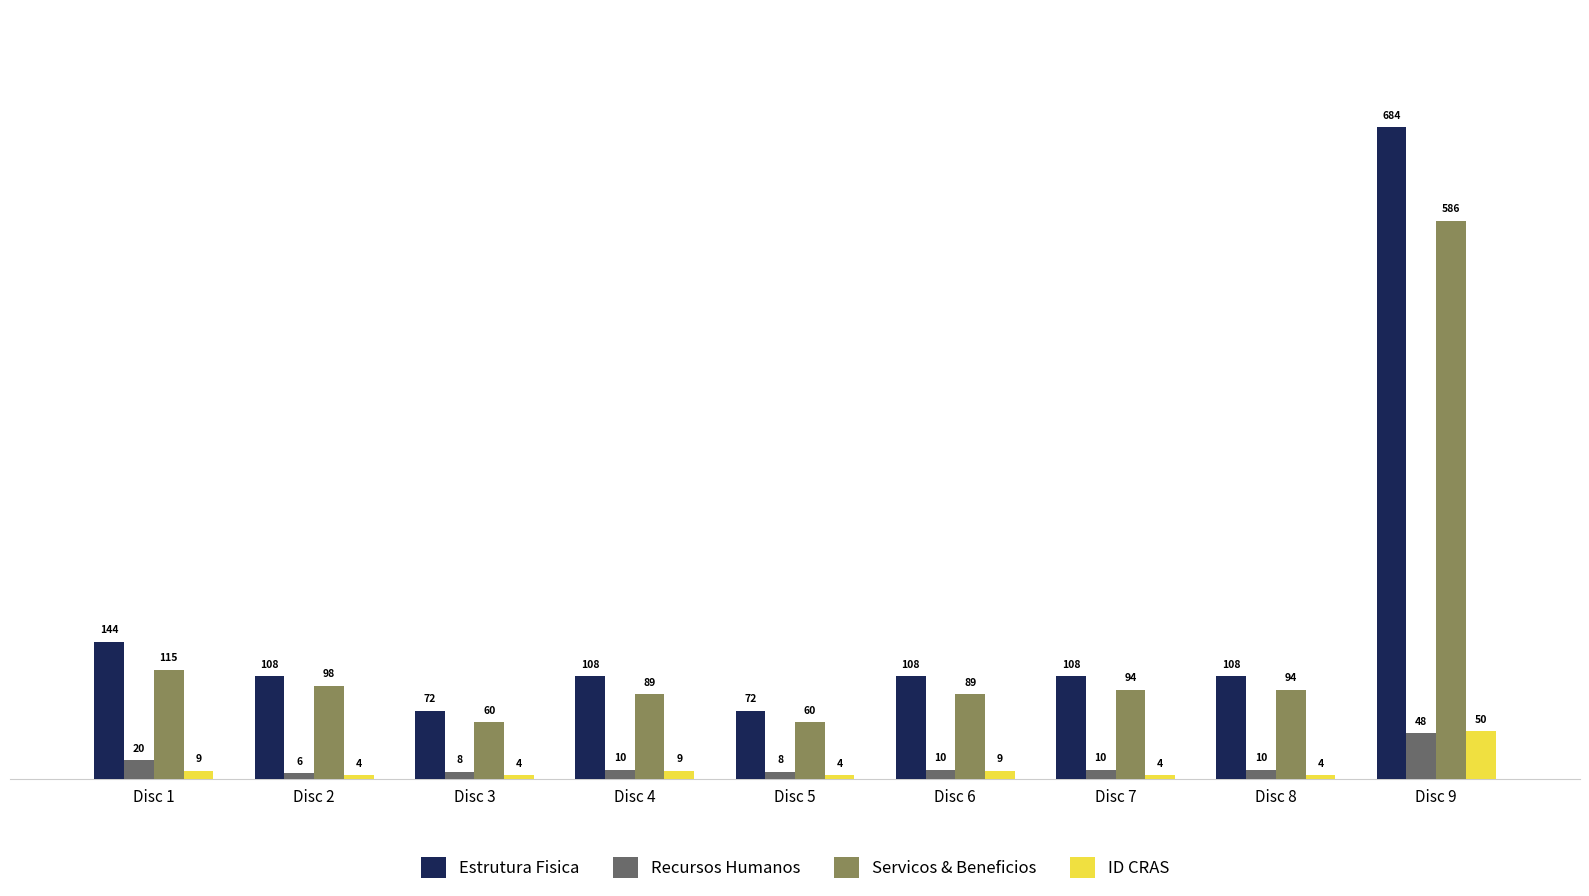

Reading left to right, extract all data points from this chart.

Estrutura Fisica: Disc 1=144	Disc 2=108	Disc 3=72	Disc 4=108	Disc 5=72	Disc 6=108	Disc 7=108	Disc 8=108	Disc 9=684
Recursos Humanos: Disc 1=20	Disc 2=6	Disc 3=8	Disc 4=10	Disc 5=8	Disc 6=10	Disc 7=10	Disc 8=10	Disc 9=48
Servicos & Beneficios: Disc 1=115	Disc 2=98	Disc 3=60	Disc 4=89	Disc 5=60	Disc 6=89	Disc 7=94	Disc 8=94	Disc 9=586
ID CRAS: Disc 1=9	Disc 2=4	Disc 3=4	Disc 4=9	Disc 5=4	Disc 6=9	Disc 7=4	Disc 8=4	Disc 9=50